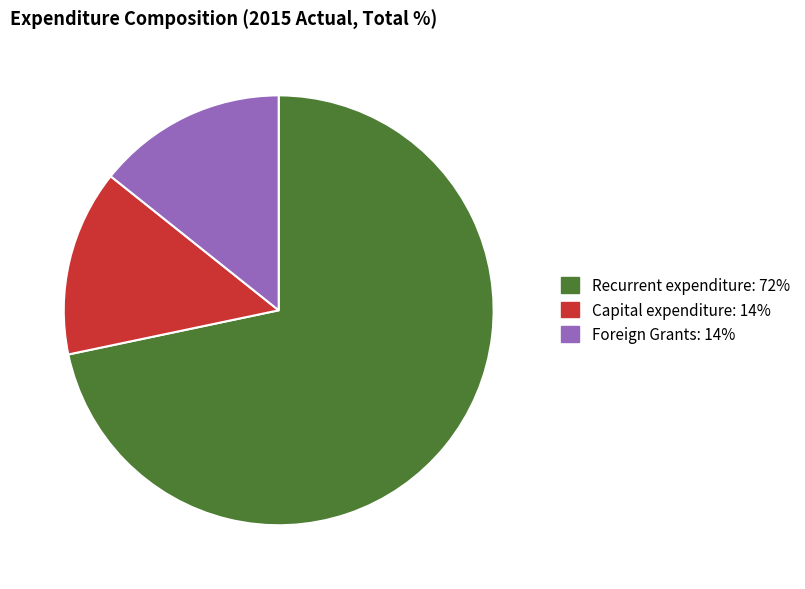

The Foreign Grants slice represents 3% of the pie. True or false?

False